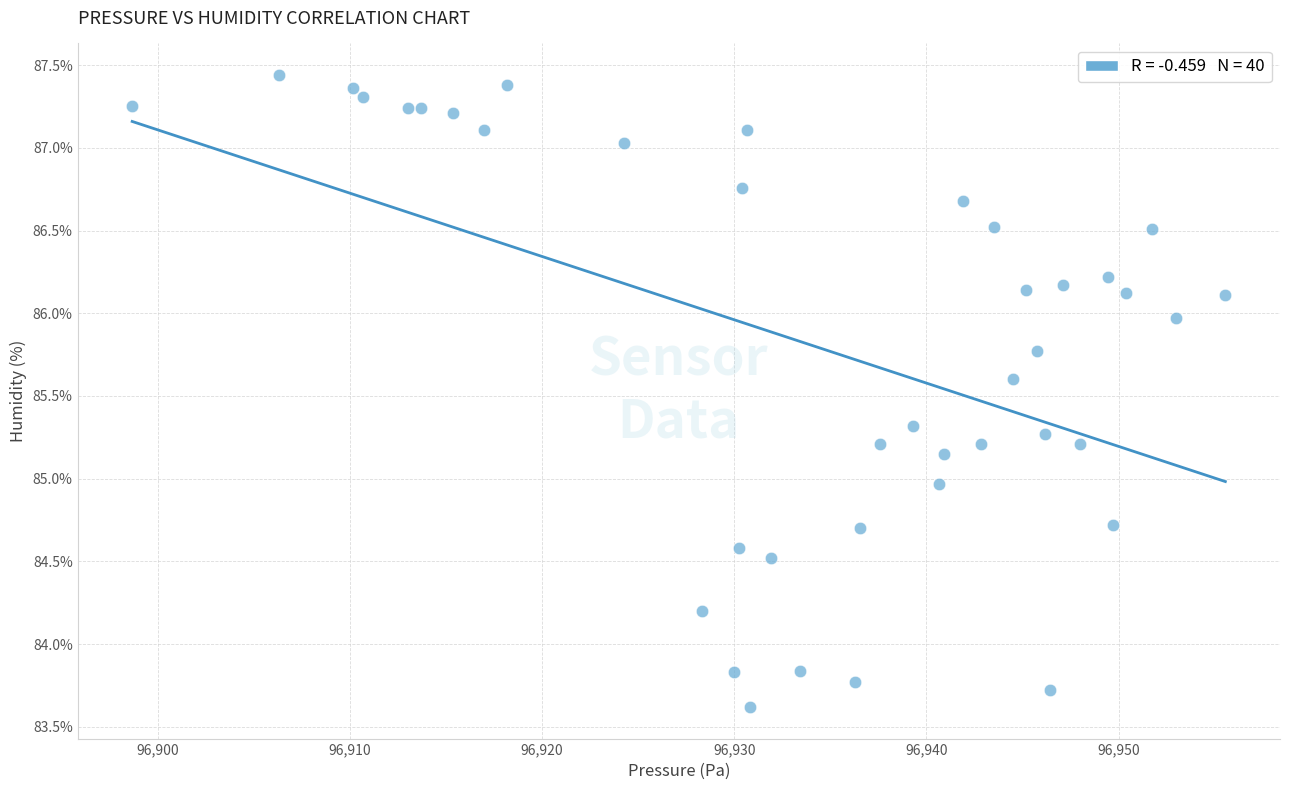

What is the range of X values (max minus min)?

56.9